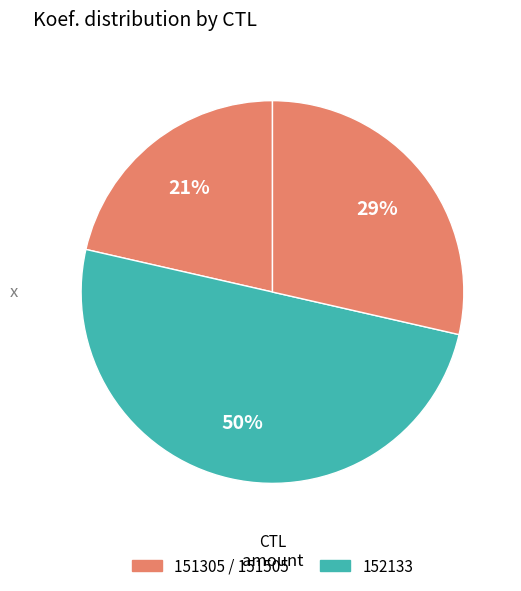

How many segments does this pie chart have?

3